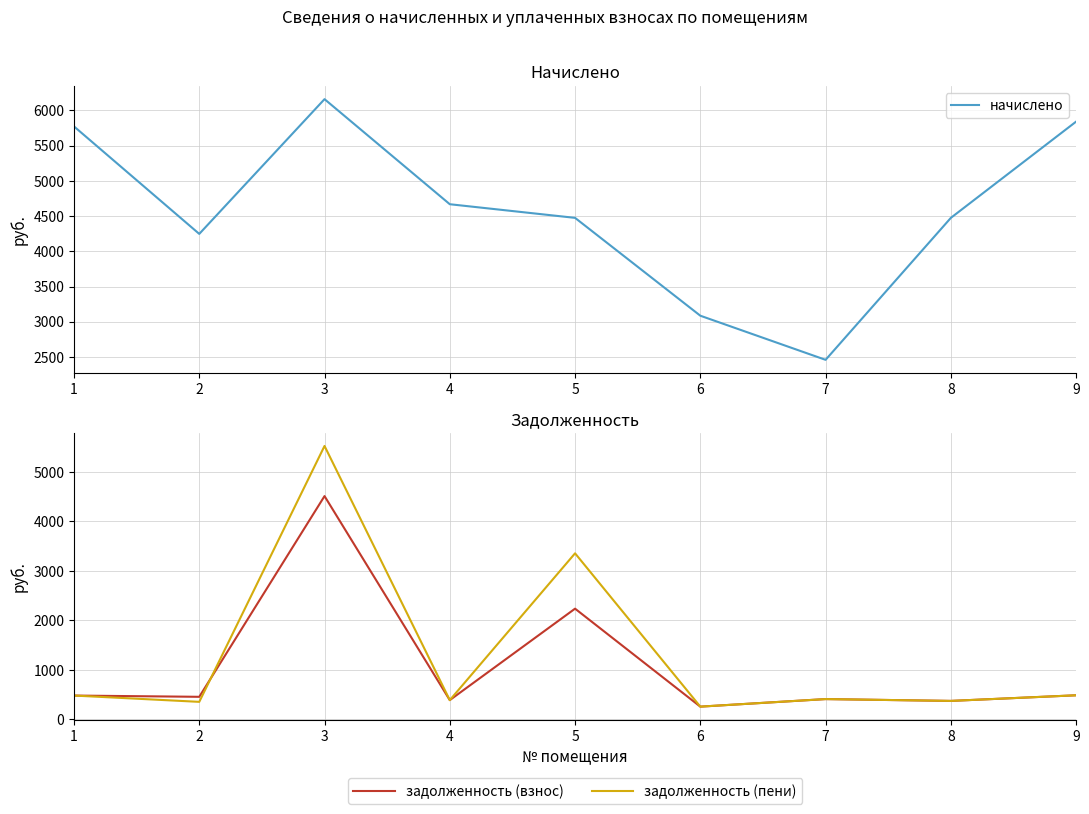

What are all the series names shown in the legend?

начислено, задолженность (взнос), задолженность (пени)